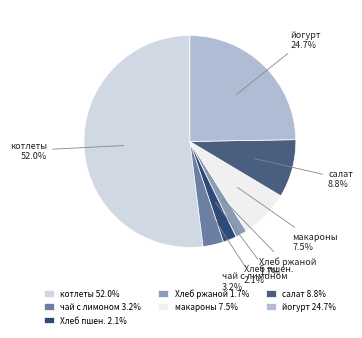

To the nearest percent, what is the average slice percentage?

14%